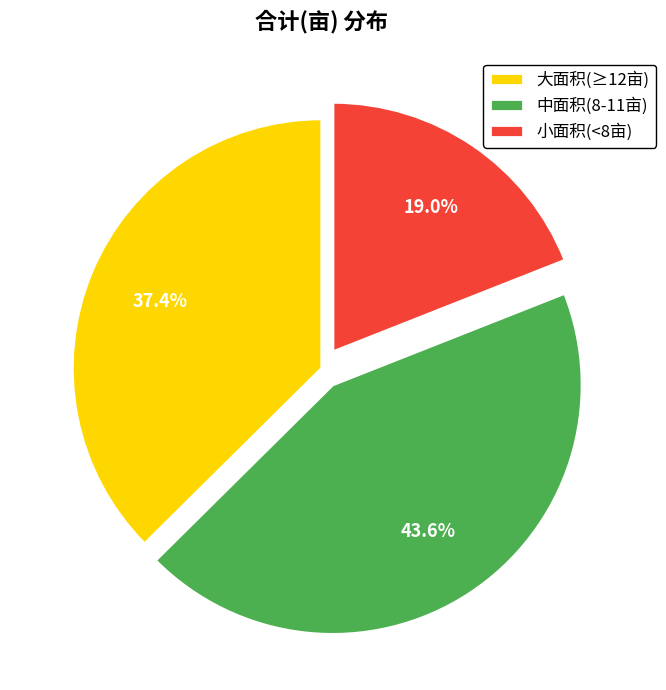

How many segments does this pie chart have?

3